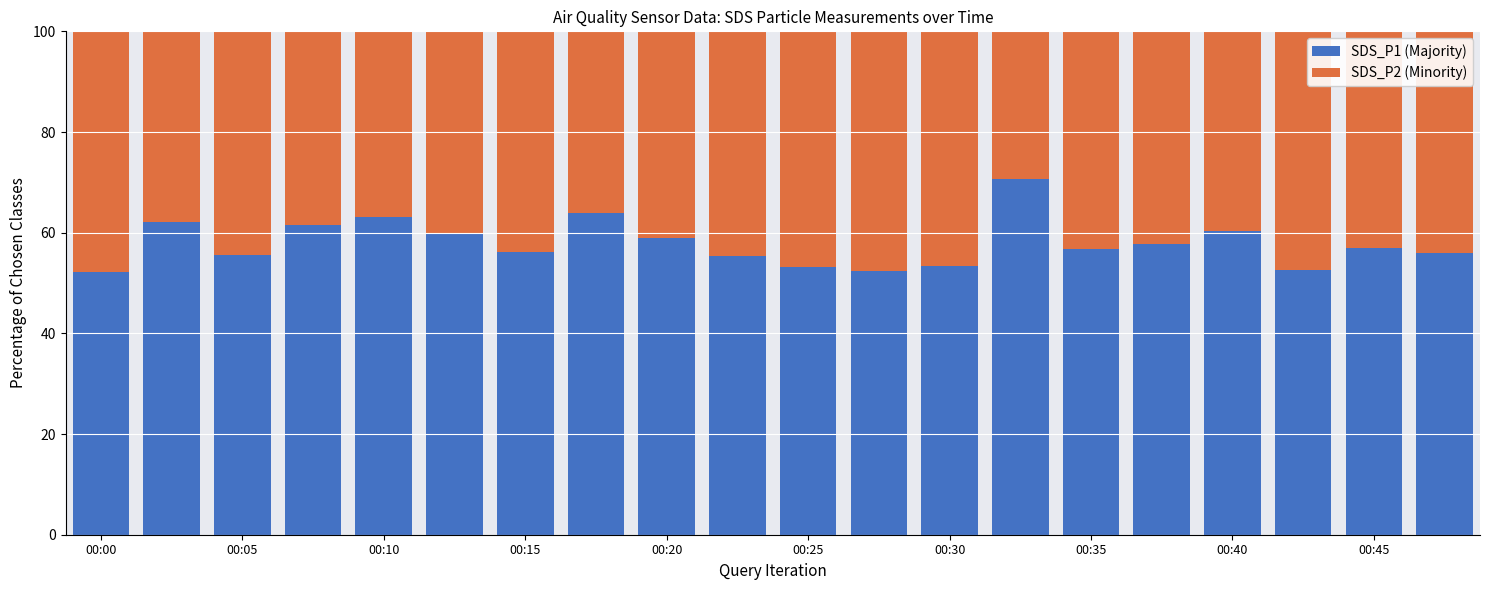

What is the difference between the maximum and minimum values in the SDS_P1 (Majority) series?

18.4